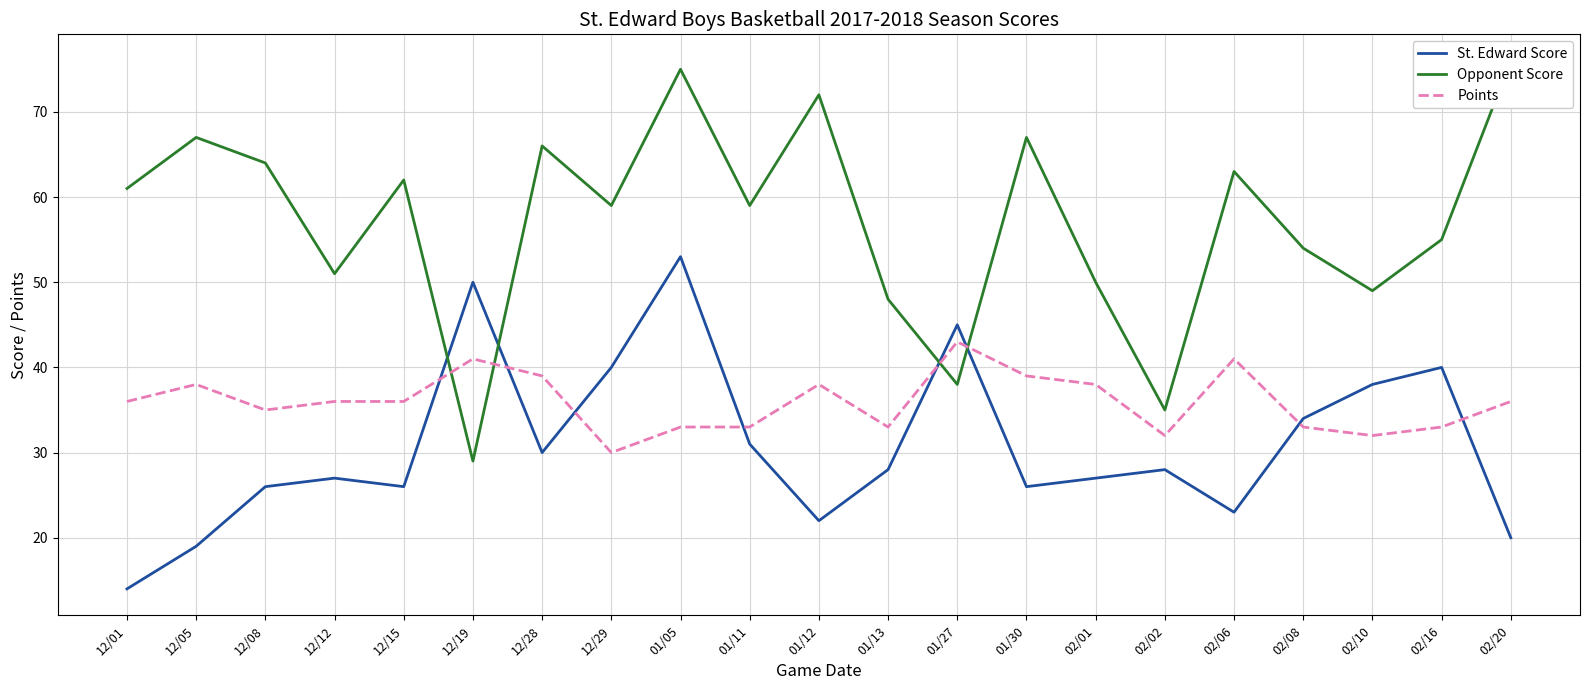

How many interior local peaks does the St. Edward Score series have?

6